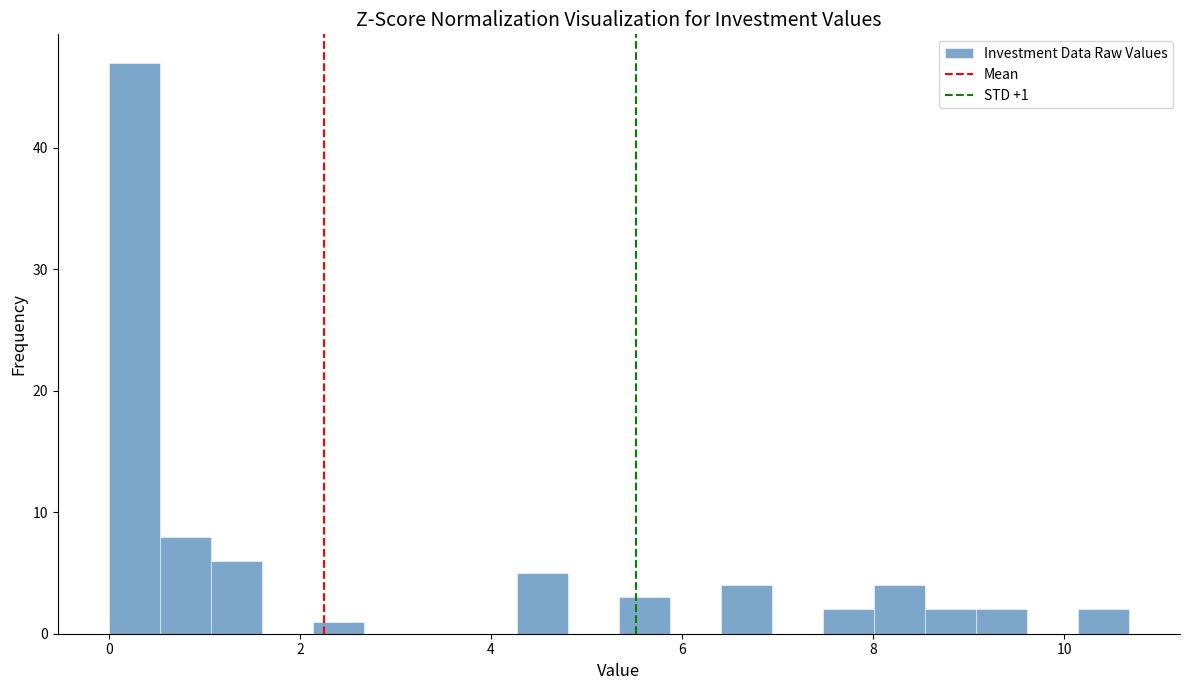

Read against the x-axis, roughly where is the centre of the tallest bar?

0.2